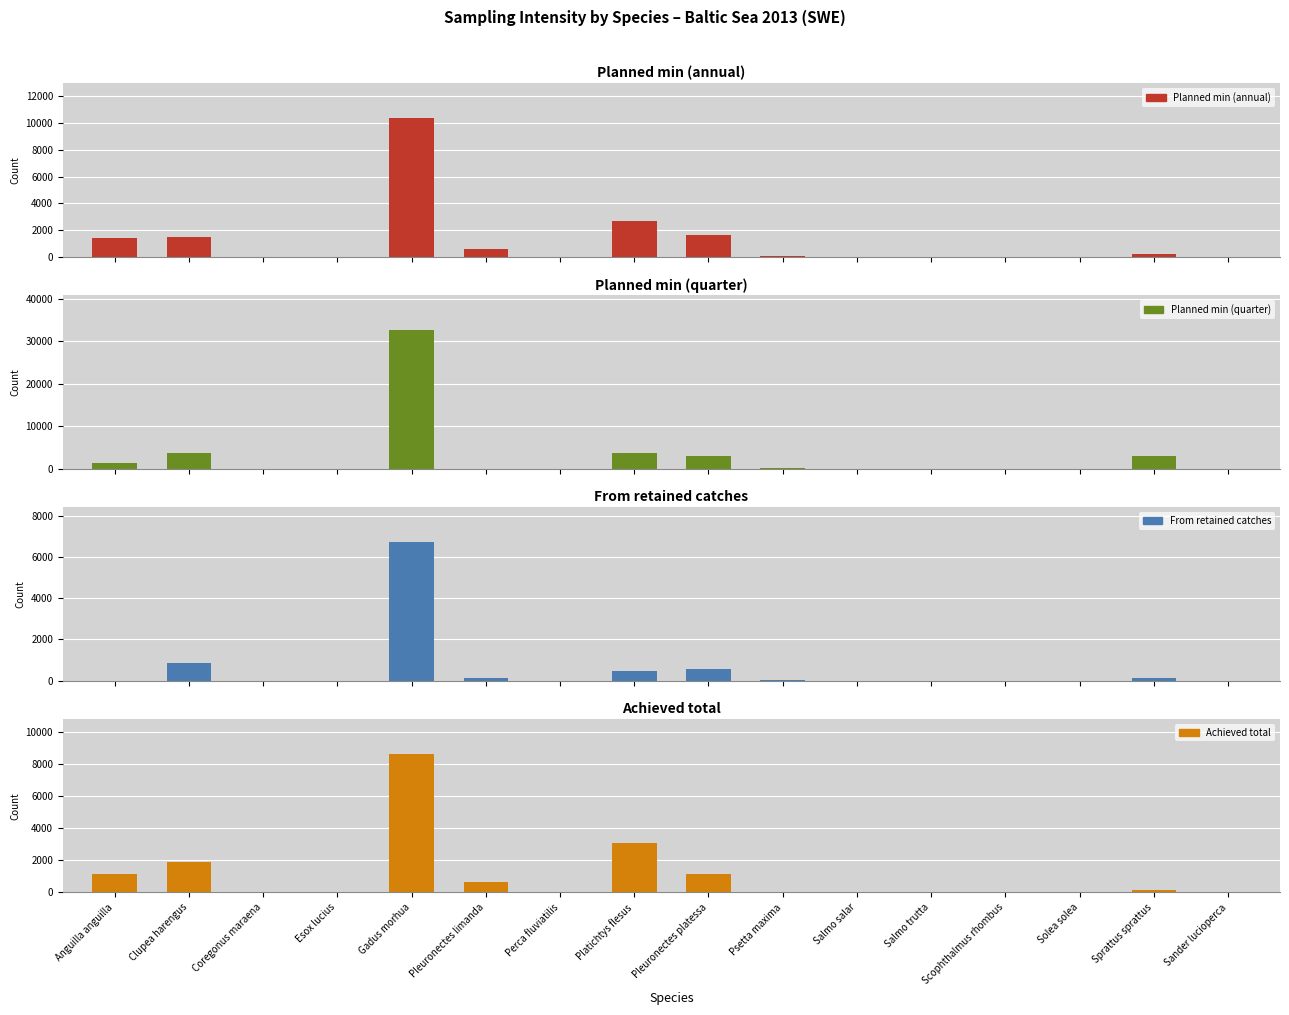

Reading left to right, list all the values displayed in this chart.

Planned min (annual): Anguilla anguilla=1400	Clupea harengus=1495	Coregonus maraena=1	Esox lucius=0	Gadus morhua=10391	Pleuronectes limanda=560	Perca fluviatilis=0	Platichtys flesus=2648	Pleuronectes platessa=1659	Psetta maxima=71	Salmo salar=0	Salmo trutta=11	Scophthalmus rhombus=8	Solea solea=1	Sprattus sprattus=234	Sander lucioperca=0
Planned min (quarter): Anguilla anguilla=1400	Clupea harengus=3776	Coregonus maraena=1	Esox lucius=0	Gadus morhua=32657	Pleuronectes limanda=49	Perca fluviatilis=0	Platichtys flesus=3687	Pleuronectes platessa=2949	Psetta maxima=98	Salmo salar=1	Salmo trutta=0	Scophthalmus rhombus=1	Solea solea=0	Sprattus sprattus=2999	Sander lucioperca=0
From retained catches: Anguilla anguilla=0	Clupea harengus=860	Coregonus maraena=0	Esox lucius=0	Gadus morhua=6740	Pleuronectes limanda=105	Perca fluviatilis=0	Platichtys flesus=488	Pleuronectes platessa=556	Psetta maxima=13	Salmo salar=0	Salmo trutta=0	Scophthalmus rhombus=3	Solea solea=1	Sprattus sprattus=121	Sander lucioperca=0
Achieved total: Anguilla anguilla=1161	Clupea harengus=1919	Coregonus maraena=0	Esox lucius=0	Gadus morhua=8663	Pleuronectes limanda=659	Perca fluviatilis=0	Platichtys flesus=3112	Pleuronectes platessa=1157	Psetta maxima=18	Salmo salar=3	Salmo trutta=9	Scophthalmus rhombus=8	Solea solea=4	Sprattus sprattus=165	Sander lucioperca=0